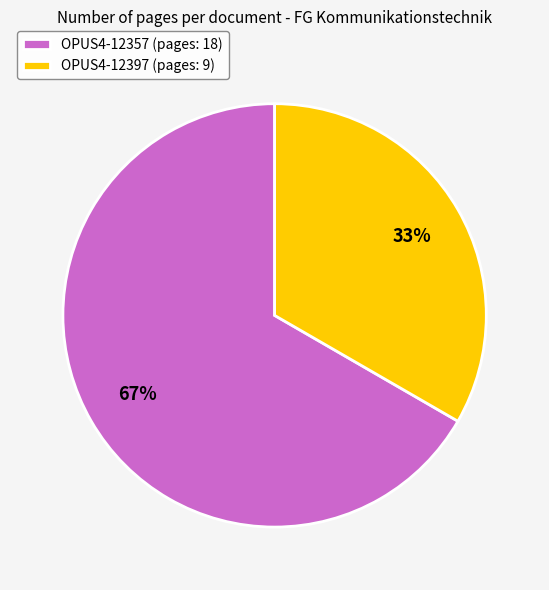

Do OPUS4-12397 (pages: 9) and OPUS4-12357 (pages: 18) together represent more than half of the pie?

Yes